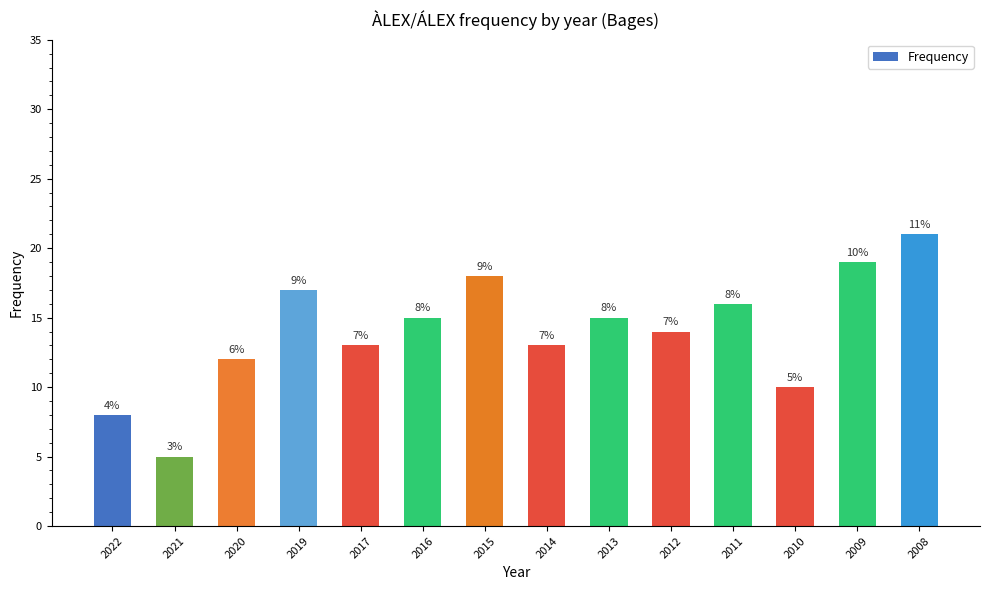

Which label corresponds to the smallest value in the chart?

2021